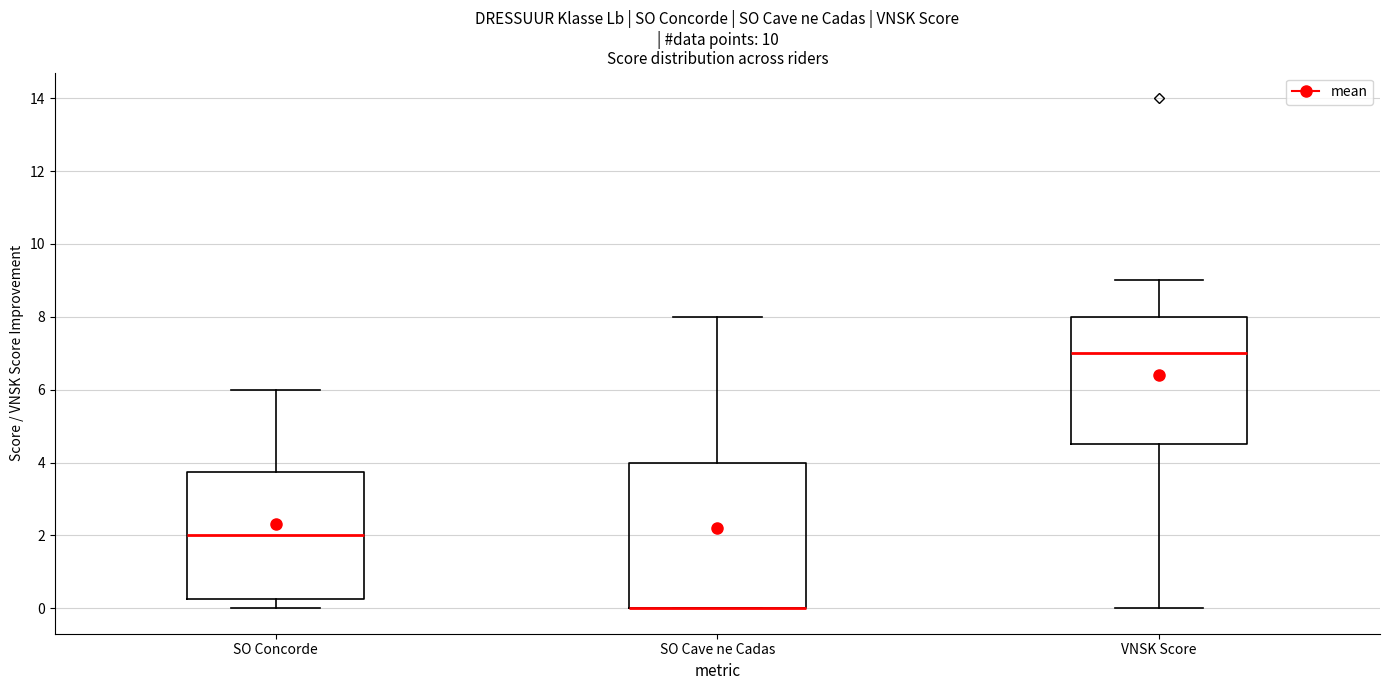

Which box is the tallest, from its lower edge to its upper edge?

SO Cave ne Cadas